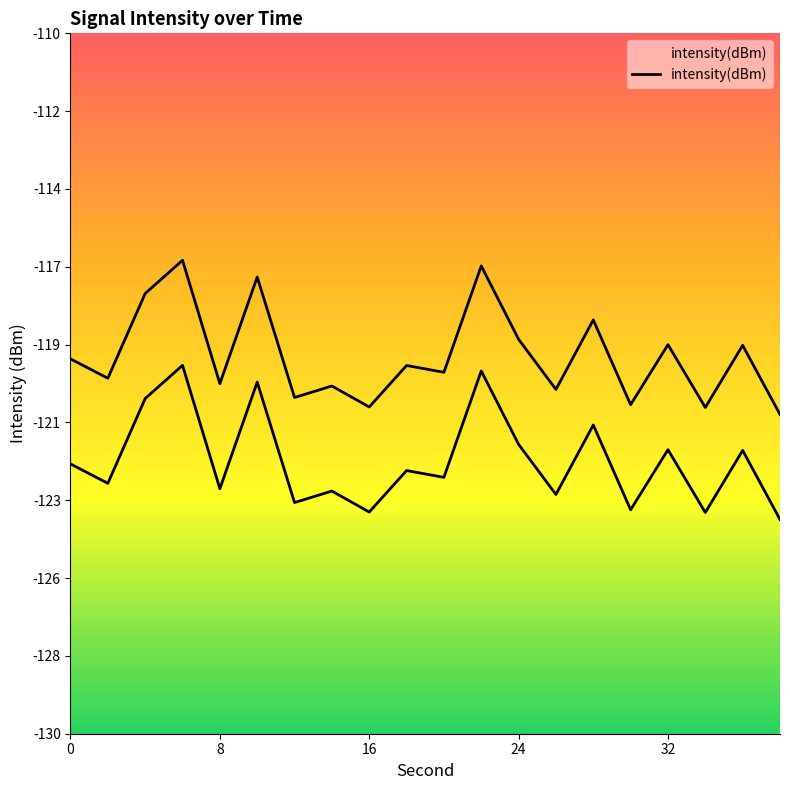

Does the chart display data point markers on the line(s)?

No